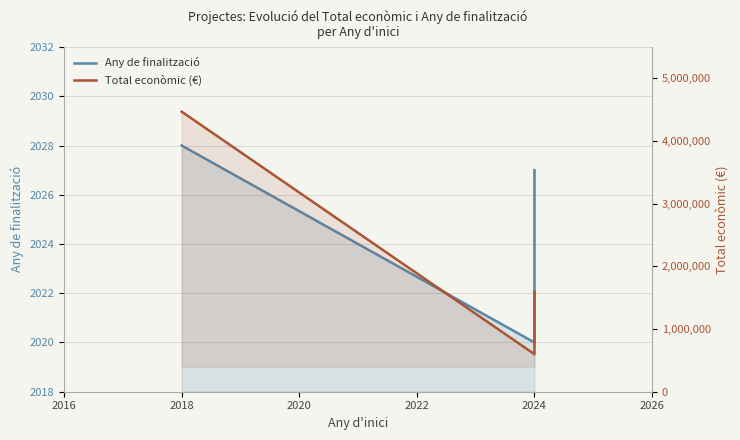

How many lines are shown in the chart?

2